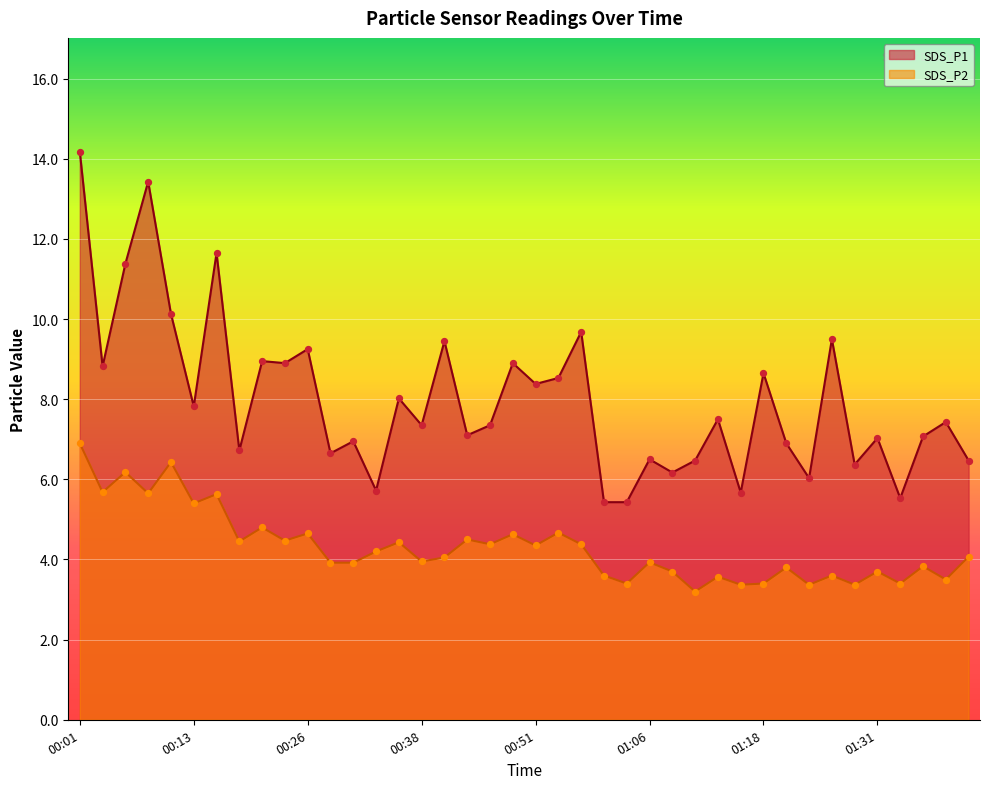

At which category is the sum across all series the highest?

00:01